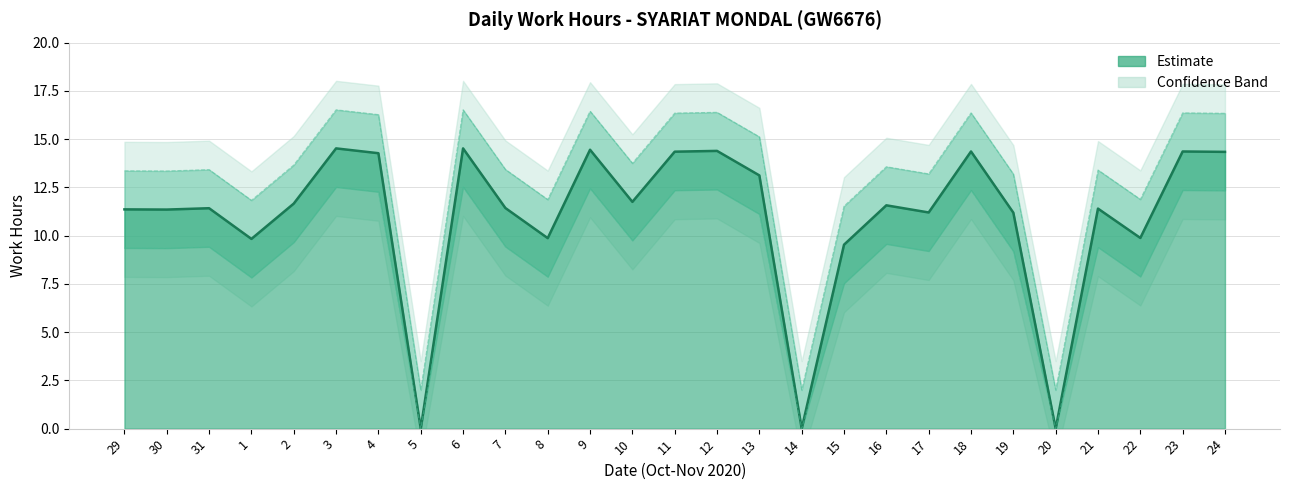

True or false: Lower Band and Upper Band cross at least once.

False